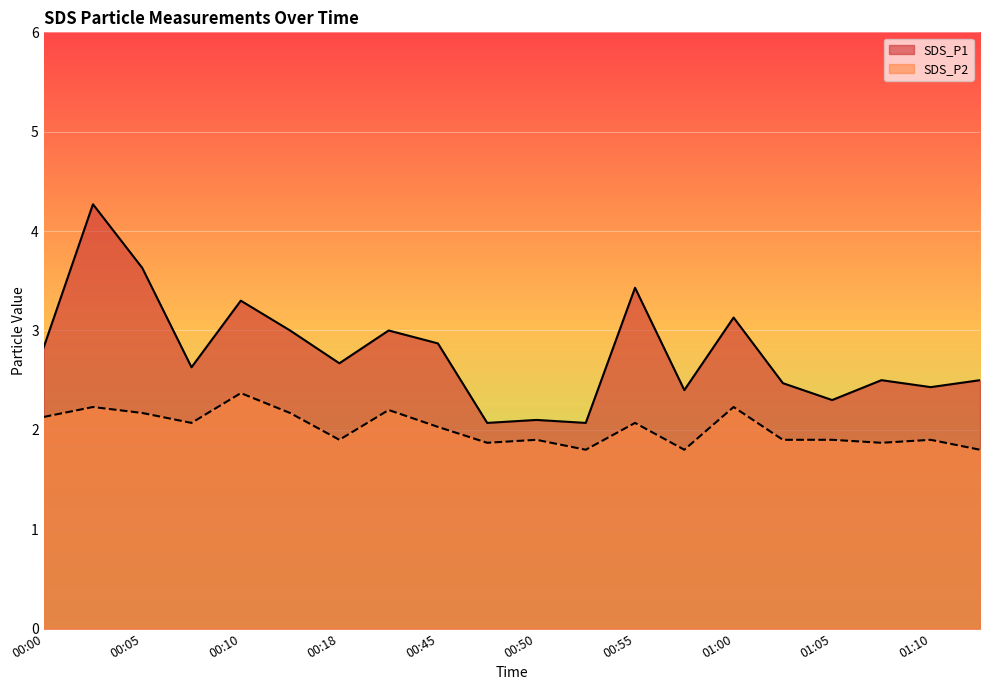

What is the difference between the SDS_P2 values at 00:10 and 00:50?

0.5